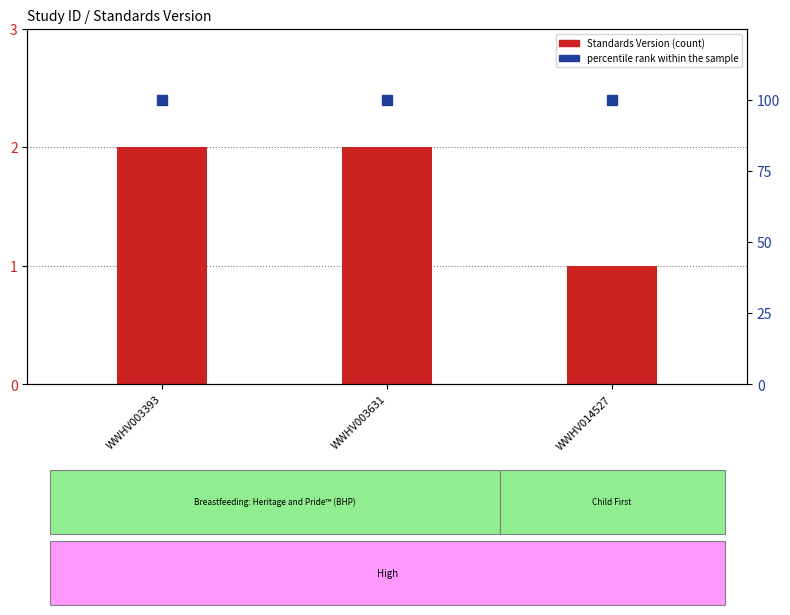

Which series reaches the minimum Y coordinate?

Standards Version